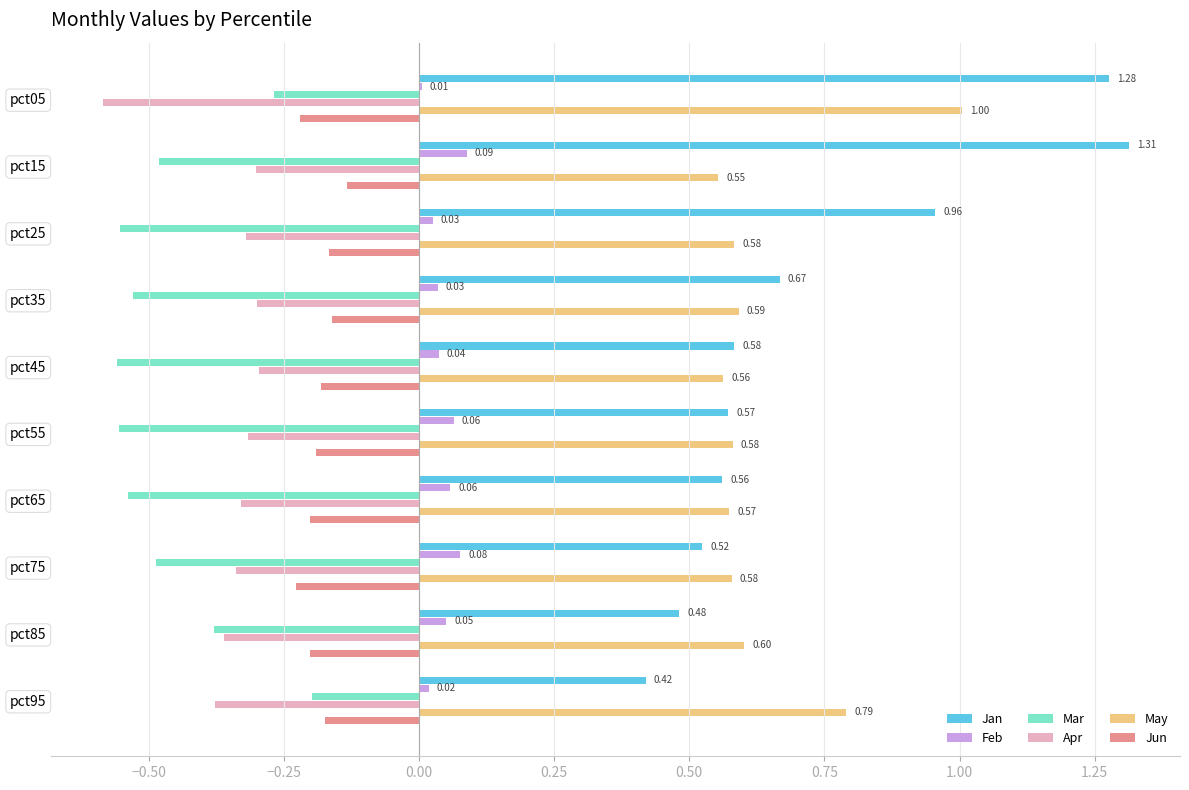

At which category is the sum across all series the highest?

pct05